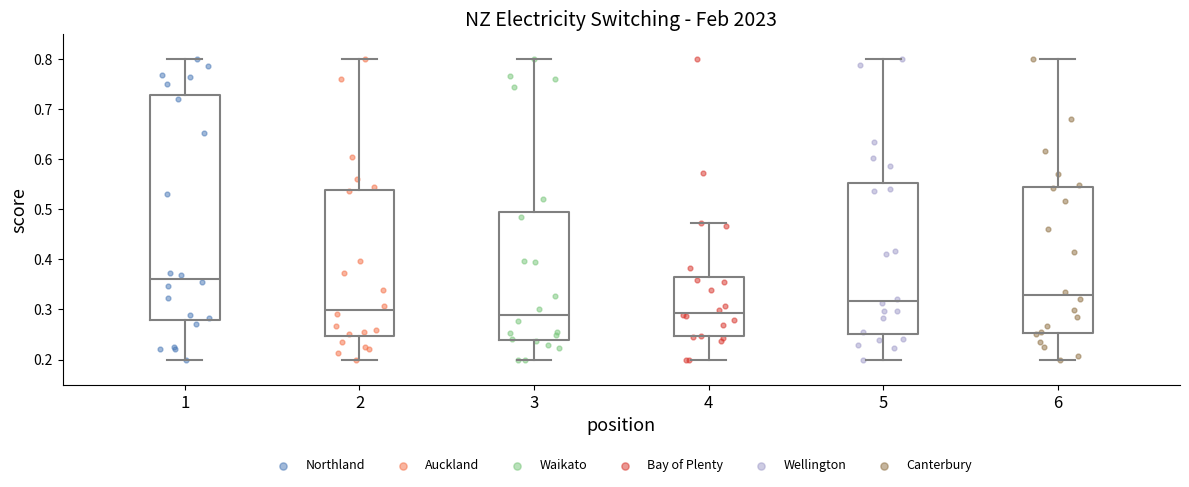

Reading left to right, read every box against the y-axis: the position of its median line, the range the box covers, and the ends of its whiskers. The values are not printed on the chart, so give them approximately, as read against the axis.

1: median 0.36, box 0.28 to 0.73, whiskers 0.20 to 0.80
2: median 0.30, box 0.25 to 0.54, whiskers 0.20 to 0.80
3: median 0.29, box 0.24 to 0.49, whiskers 0.20 to 0.80
4: median 0.29, box 0.25 to 0.37, whiskers 0.20 to 0.47
5: median 0.32, box 0.25 to 0.55, whiskers 0.20 to 0.80
6: median 0.33, box 0.25 to 0.54, whiskers 0.20 to 0.80